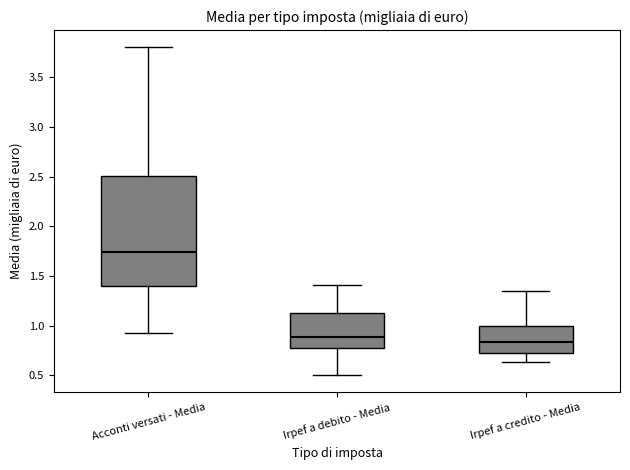

Which box has the lowest median line?

Irpef a credito - Media